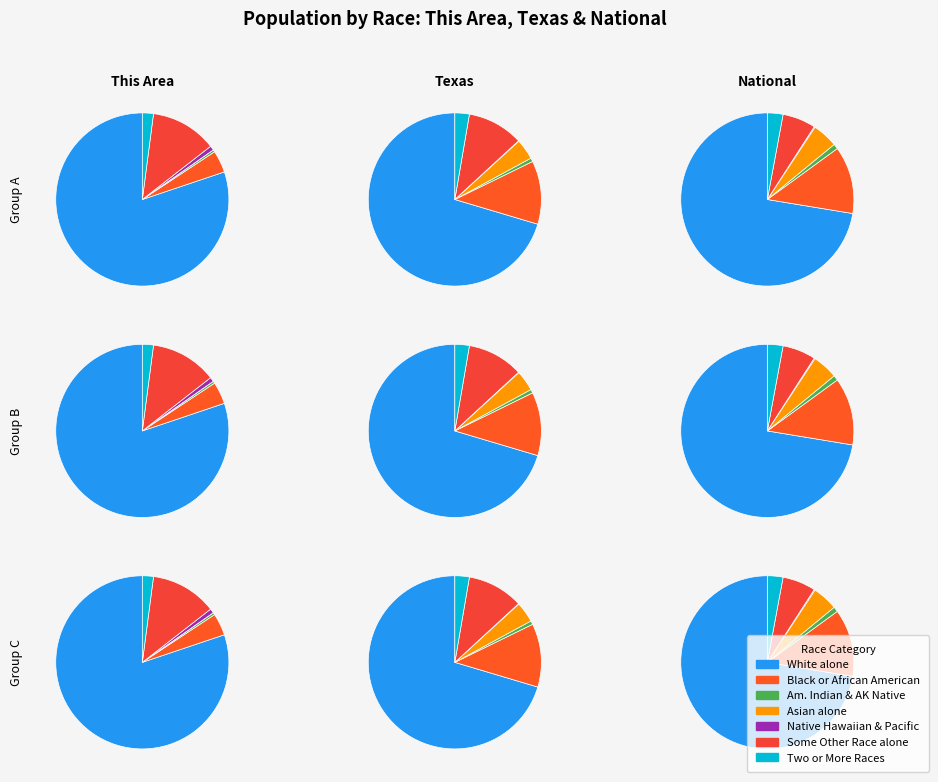

Count the number of slices in the pie.

7